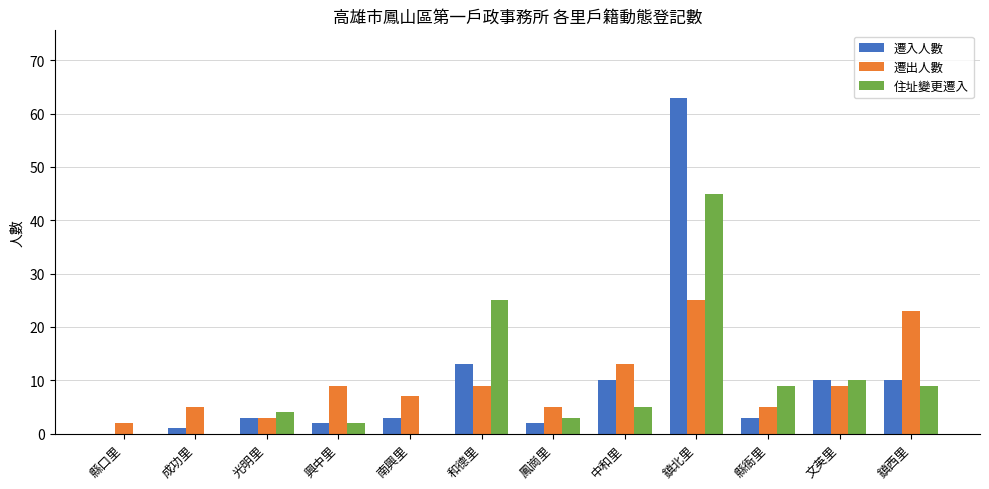

Reading left to right, list all the values displayed in this chart.

遷入人數: 0	1	3	2	3	13	2	10	63	3	10	10
遷出人數: 2	5	3	9	7	9	5	13	25	5	9	23
住址變更遷入: 0	0	4	2	0	25	3	5	45	9	10	9